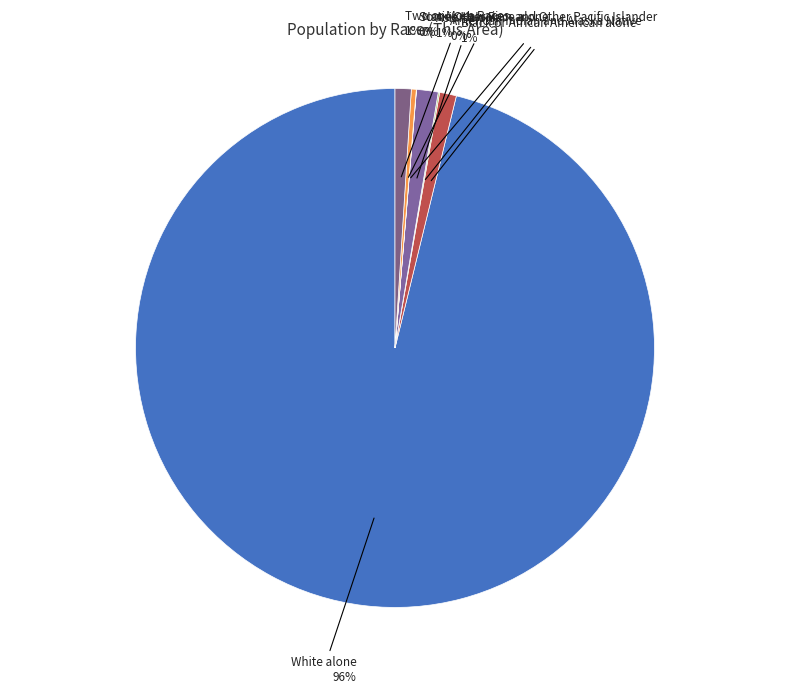

Is the sum of Asian alone and Two or More Races greater than half?

No